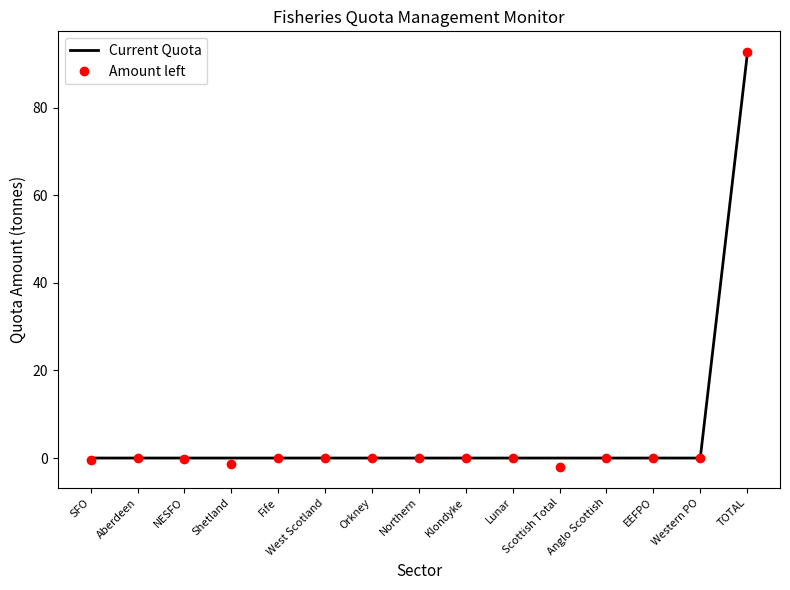

What is the average value of the Amount left series?

5.9